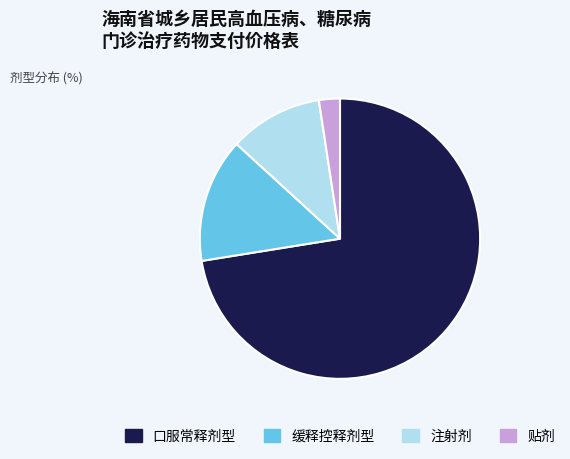

The 缓释控释剂型 slice represents 14% of the pie. True or false?

True